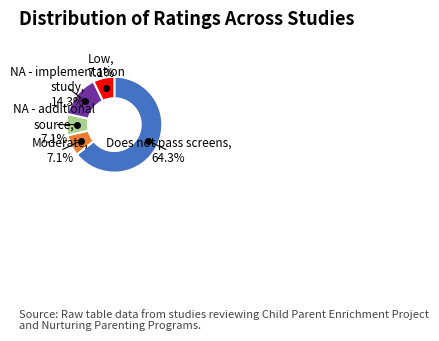

Is there a majority slice in this chart?

Yes